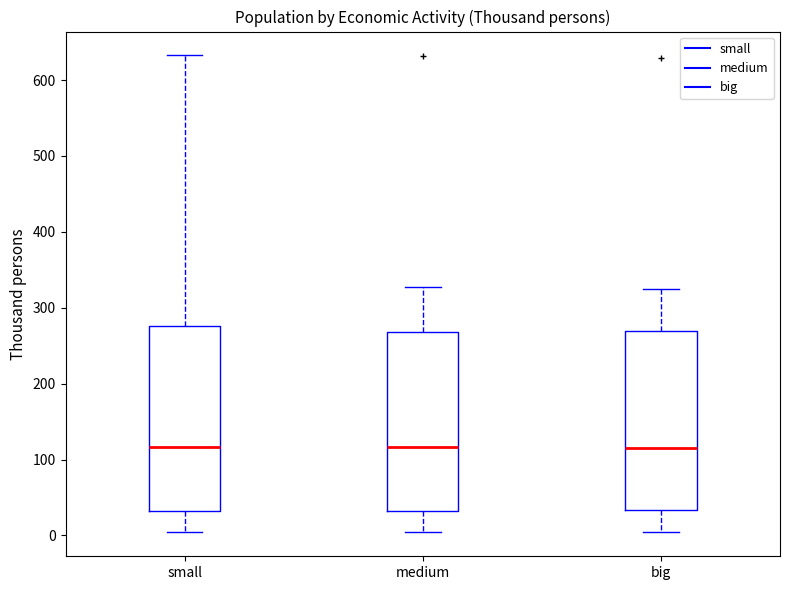

Reading left to right, read every box against the y-axis: the position of its median line, the range the box covers, and the ends of its whiskers. The values are not printed on the chart, so give them approximately, as read against the axis.

small: median 120, box 30 to 280, whiskers 0 to 630
medium: median 120, box 30 to 270, whiskers 0 to 330
big: median 120, box 30 to 270, whiskers 0 to 320